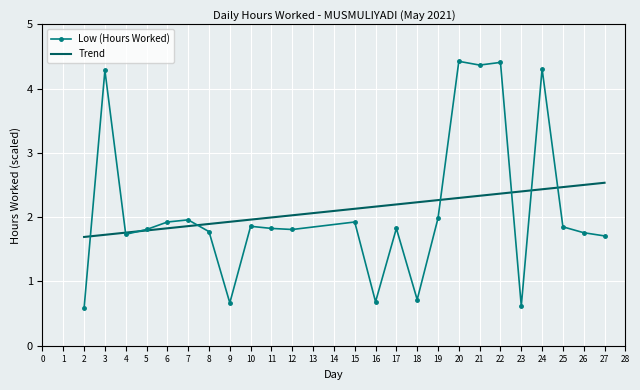

Where does the Low (Hours Worked) series first go above 1?

3